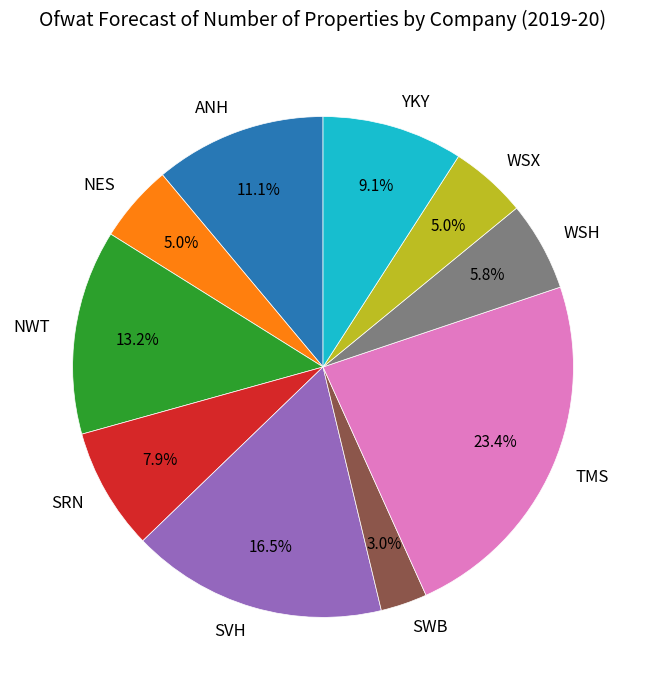

Which category has the biggest portion of the pie?

TMS